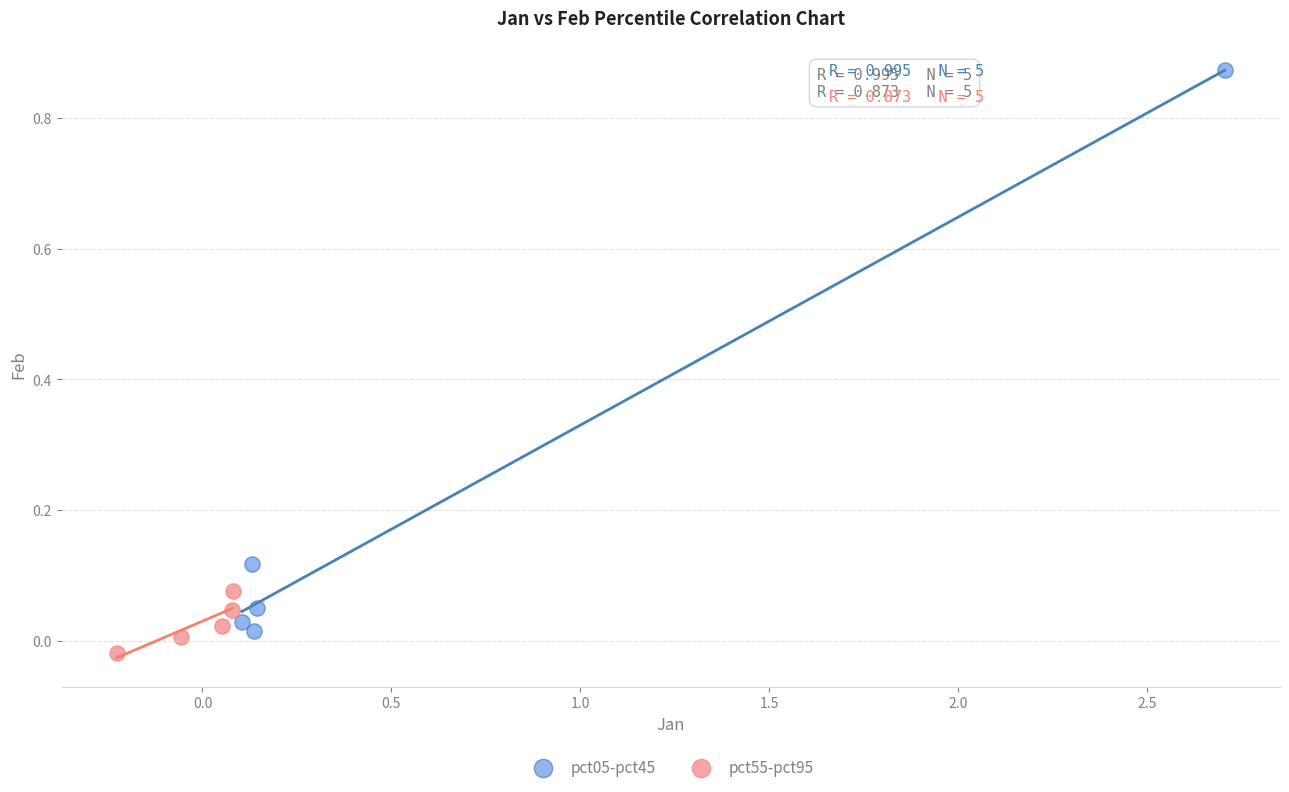

Which series reaches the maximum Y coordinate?

pct05-pct45